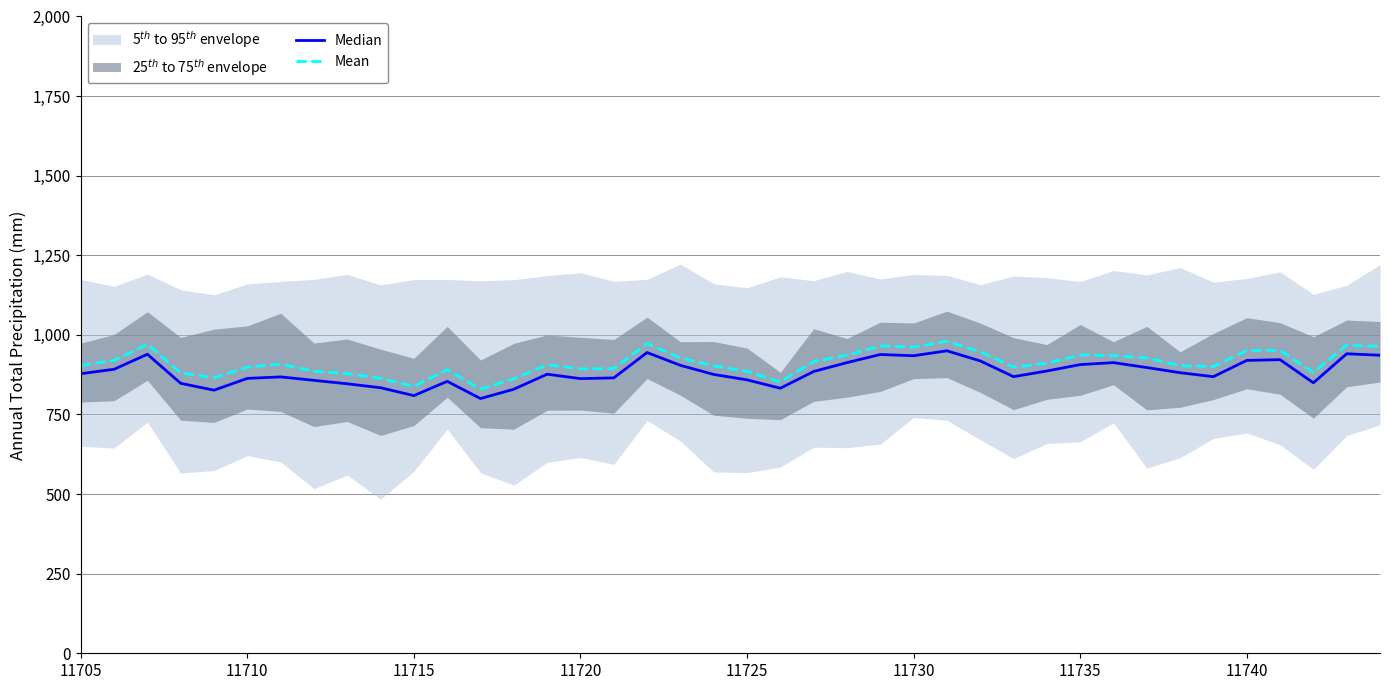

What is the minimum value for Mean?

829.5